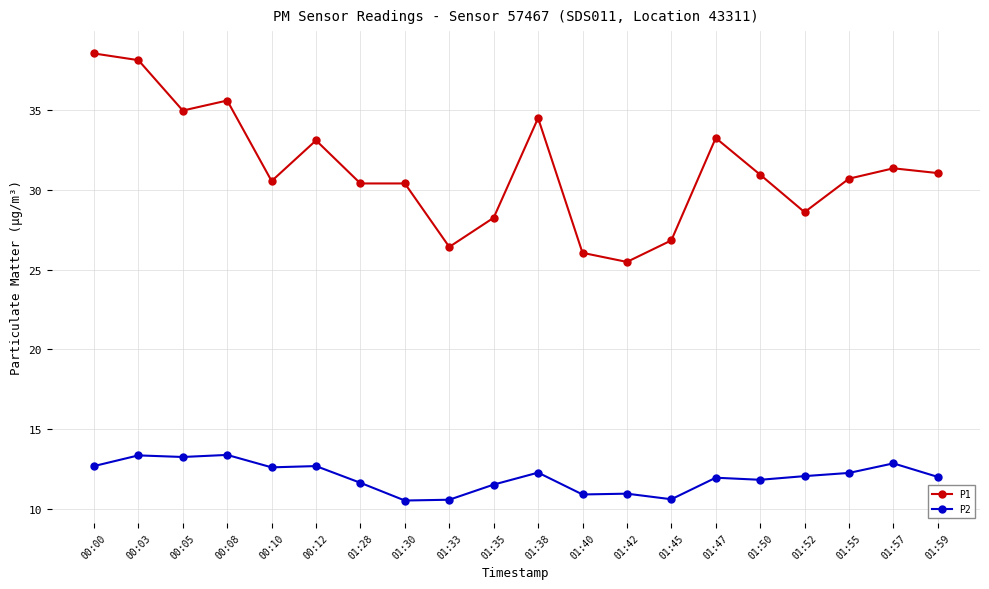

Rank the series by their average value, from highest to lowest.

P1, P2